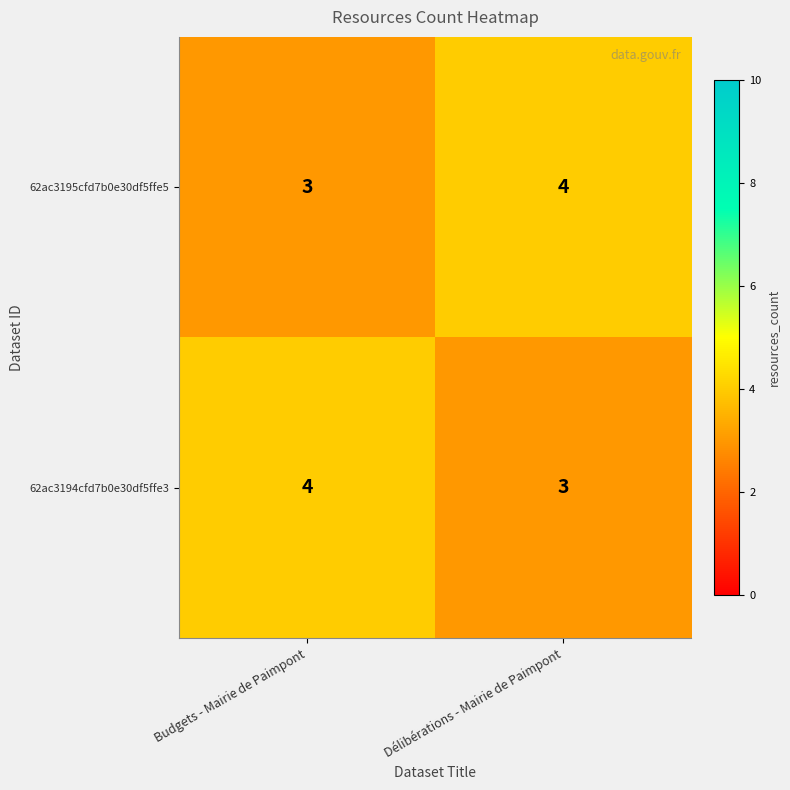

What is the greatest value displayed?

4